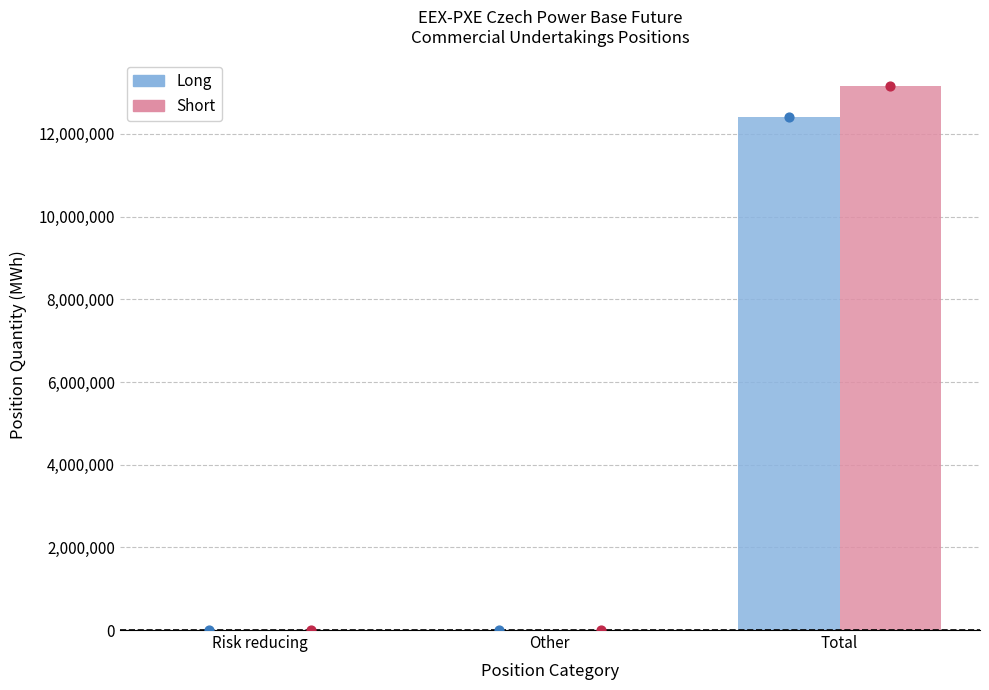

Which series contains the lowest Y value?

Long